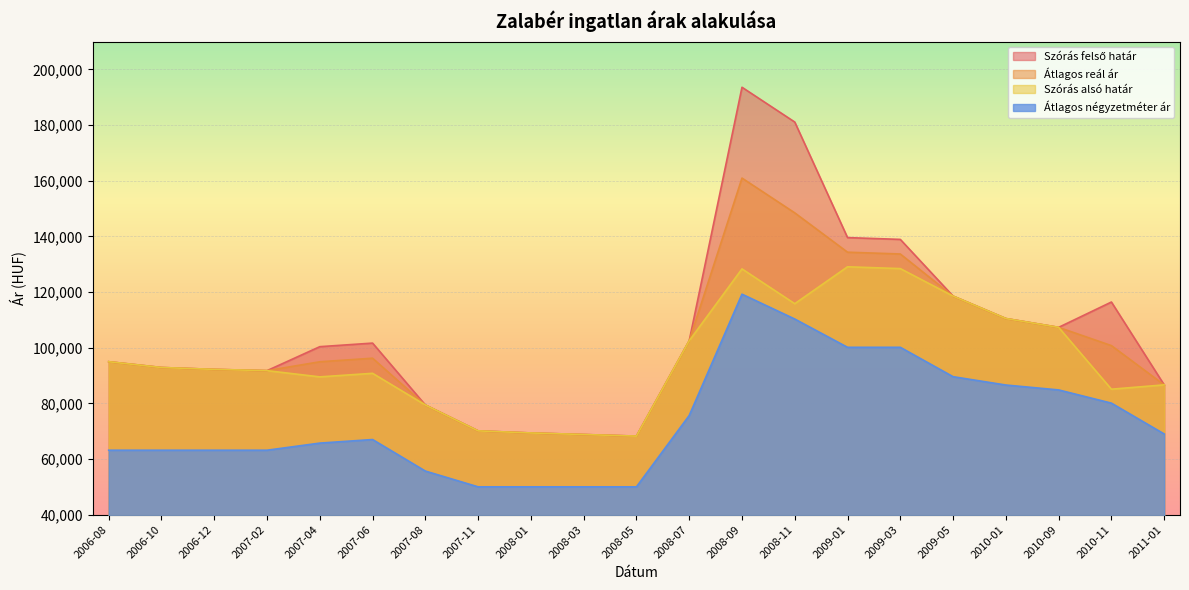

What is the maximum value shown in the chart?

193586